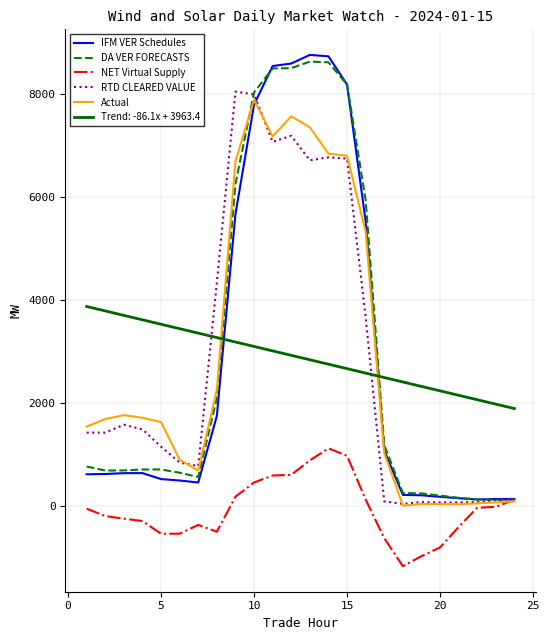

The value of DA VER FORECASTS at 5 is 715.3. True or false?

True